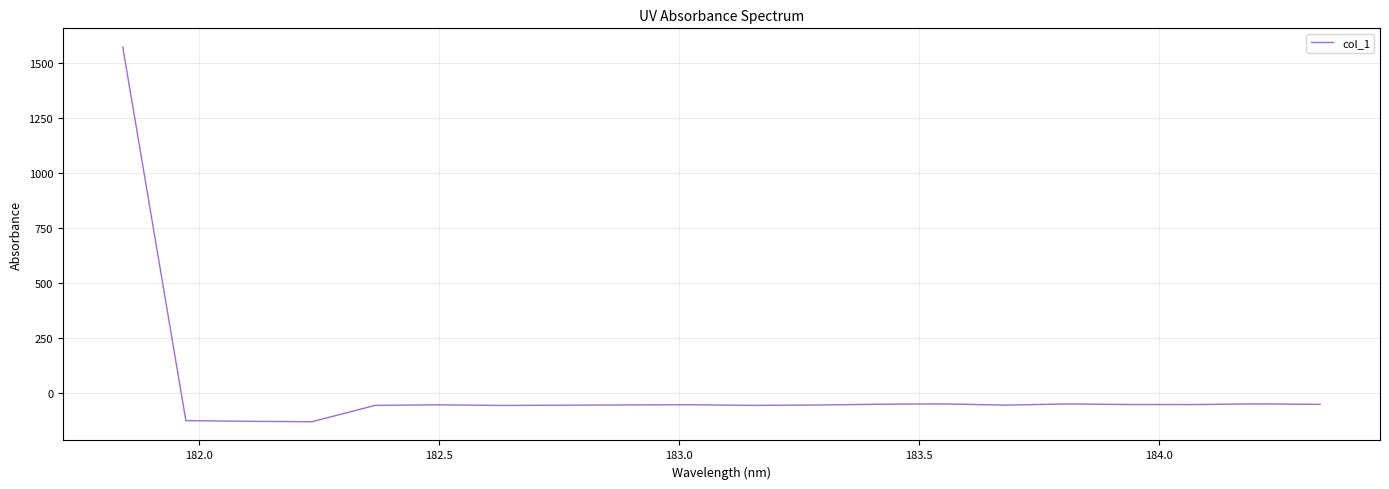

What is the difference between the maximum and second lowest values?

1698.6